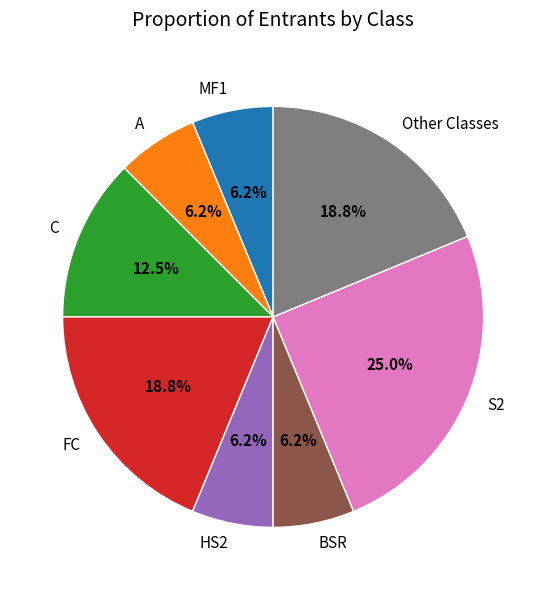

Count the number of slices in the pie.

8